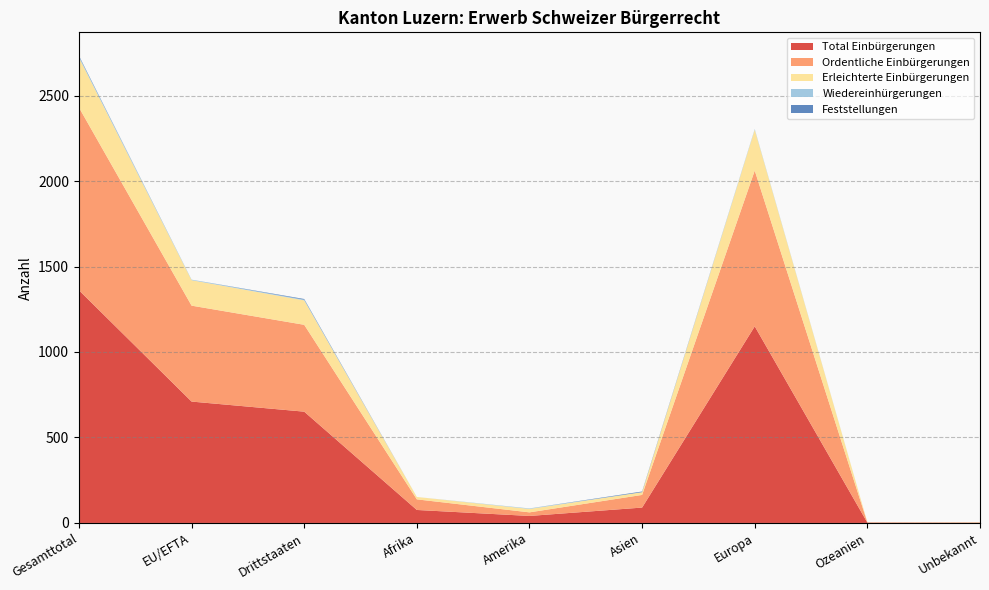

Reading left to right, list all the values displayed in this chart.

Total Einbürgerungen: 1361	710	651	76	41	90	1150	2	2
Ordentliche Einbürgerungen: 1069	561	508	62	21	74	911	1	0
Erleichterte Einbürgerungen: 292	149	143	14	20	16	239	1	2
Wiedereinhürgerungen: 7	3	4	0	3	0	4	0	0
Feststellungen: 4	0	4	0	0	4	0	0	0